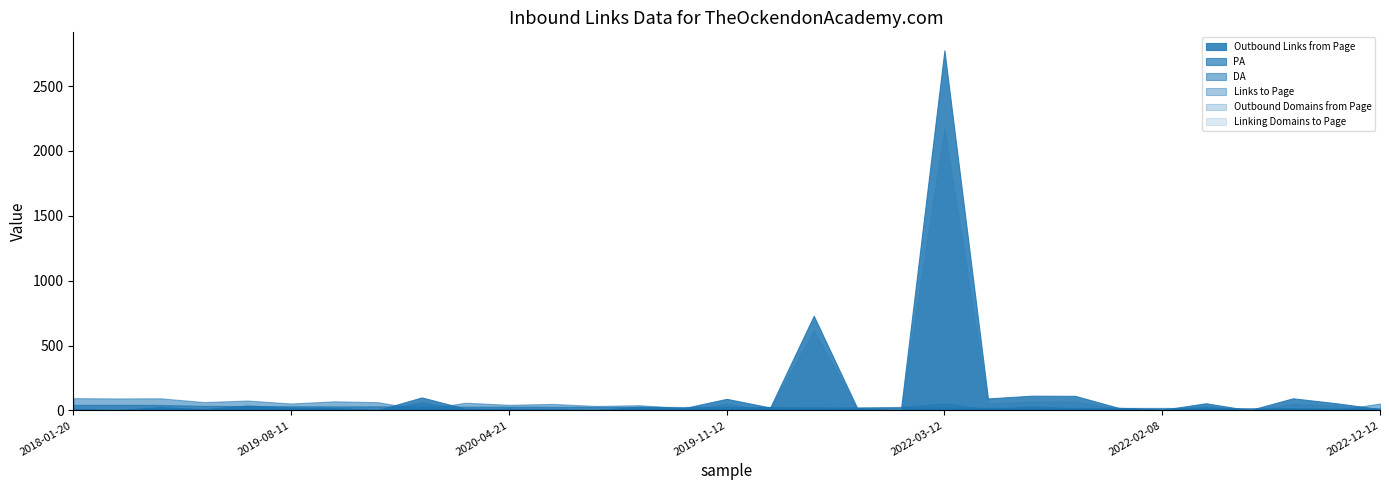

What position from the left is 2018-01-20?

1